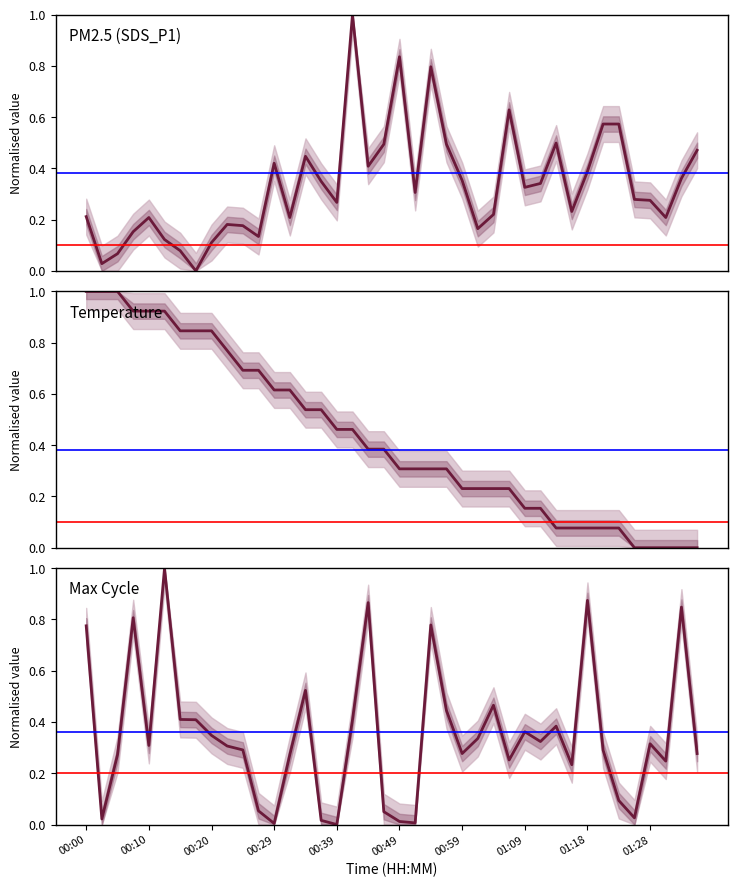

Rank the series by their maximum value, from lowest to highest.

SDS_P1, Temp, Max_cycle